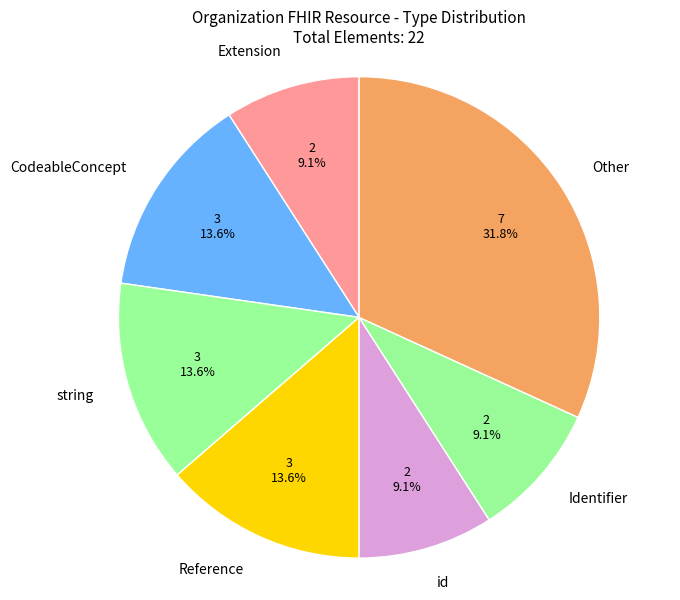

How many slices are in this pie chart?

7